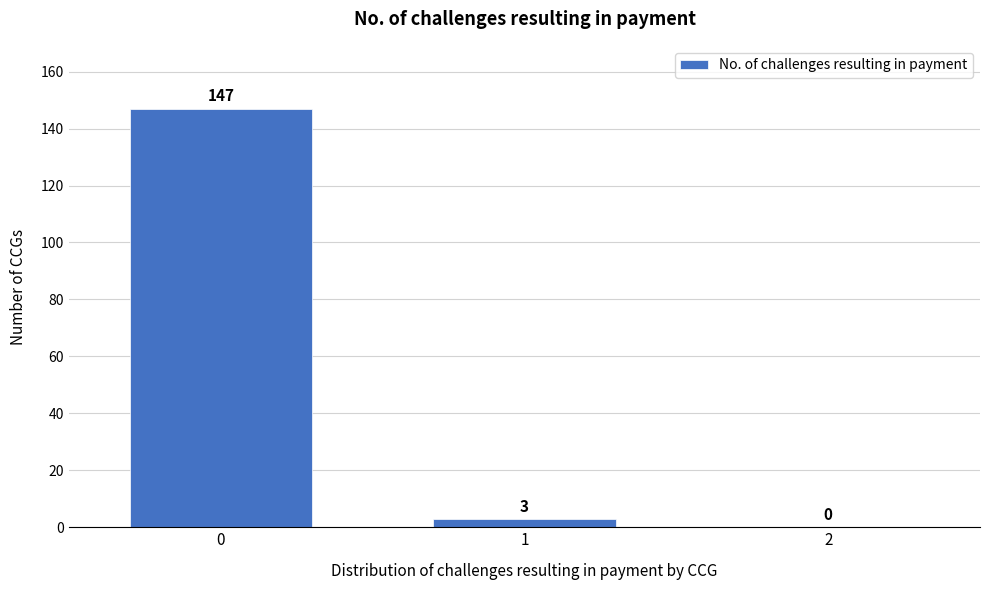

Reading left to right, extract all data points from this chart.

0=147	1=3	2=0